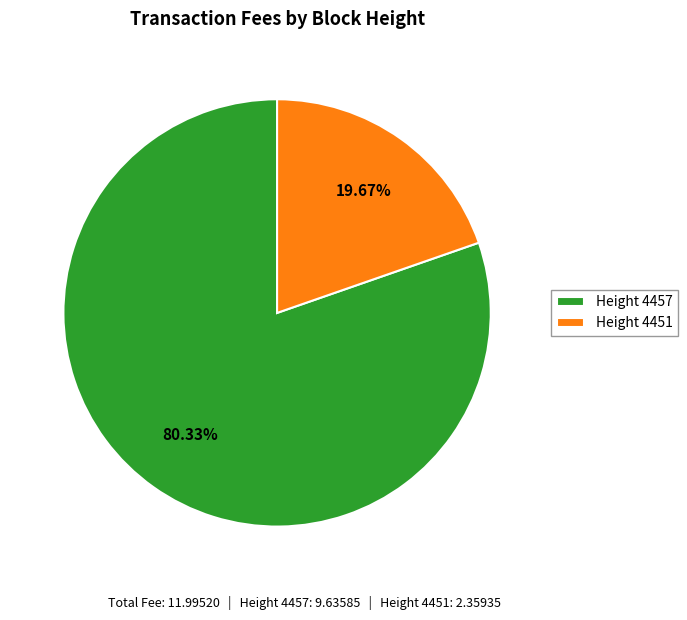

What is the ratio of the value at Height 4457 to the value at Height 4451?

4.1